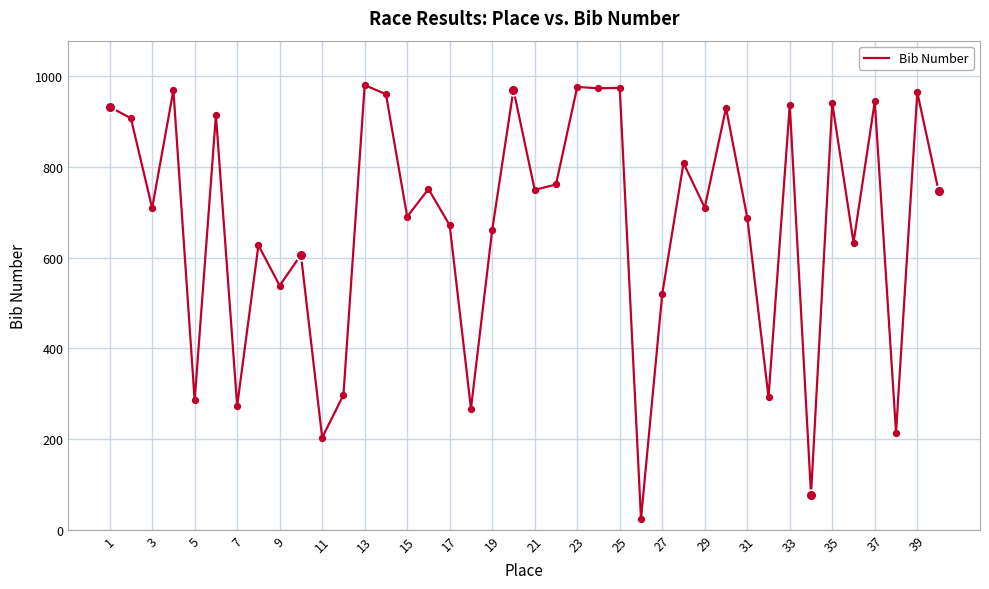

What is the difference between the maximum and minimum values?

956